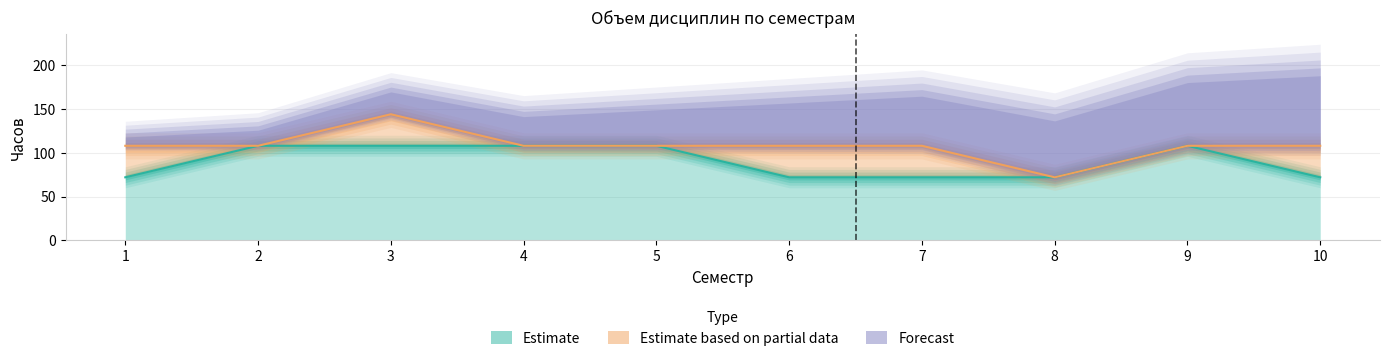

Reading right to left, transcribe all the data shown in this chart.

Часов (з.е.): 10=72	9=108	8=72	7=72	6=72	5=108	4=108	3=108	2=108	1=72
Часов (итого): 10=108	9=108	8=72	7=108	6=108	5=108	4=108	3=144	2=108	1=108